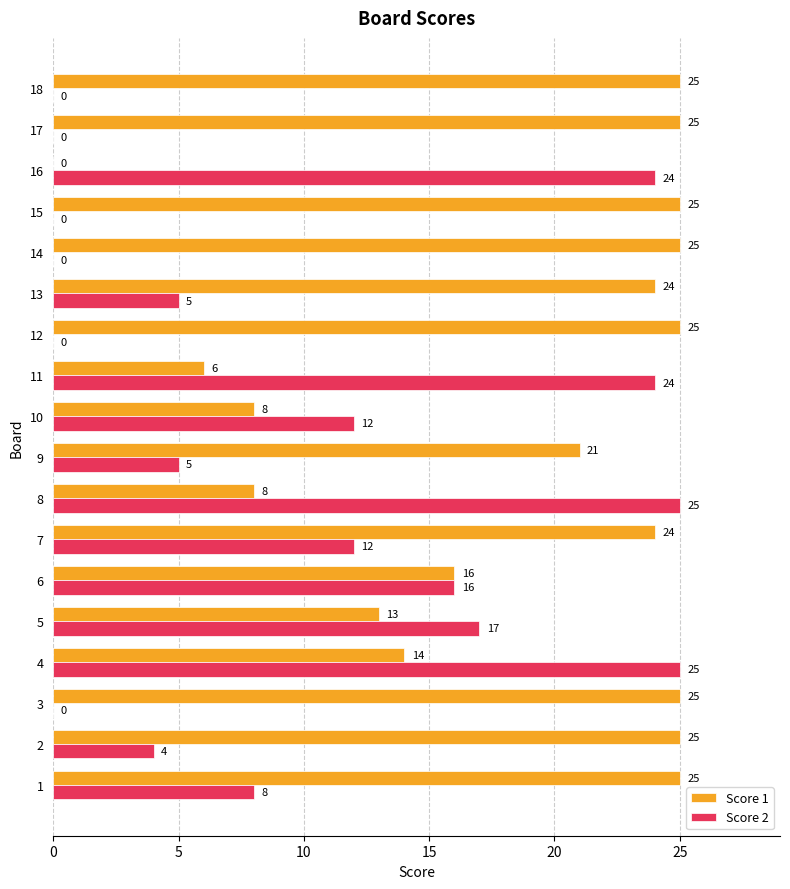

What is the greatest value displayed?

25